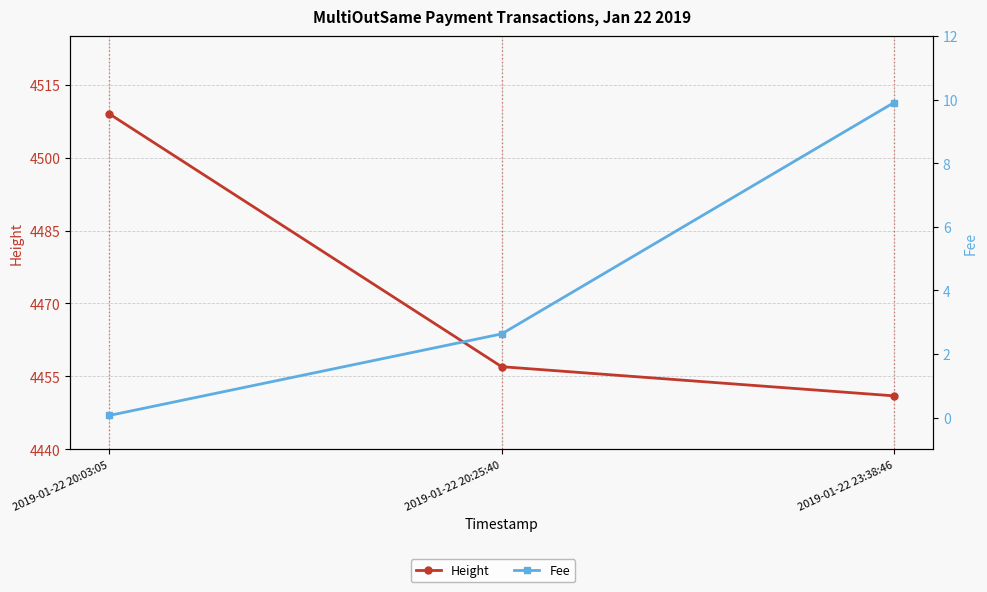

List the series in order of their peak value, lowest first.

Fee, Height